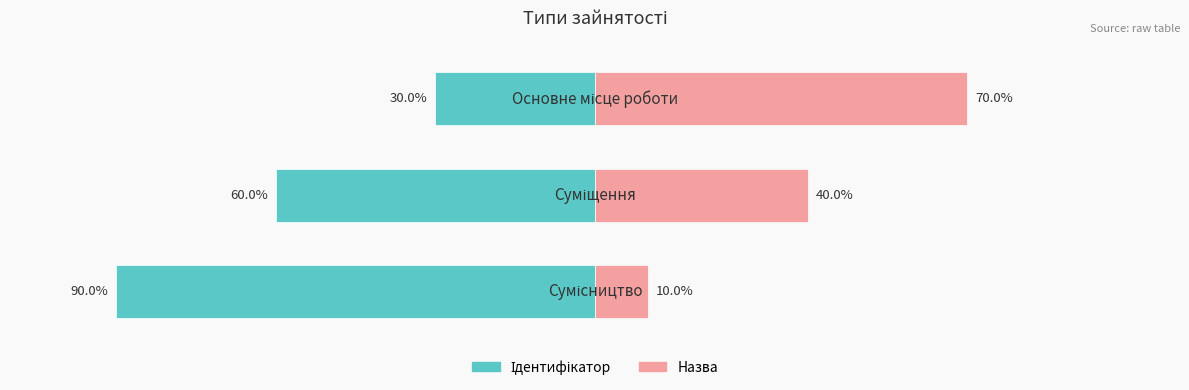

What is the difference between the highest and lowest values at 0?

100